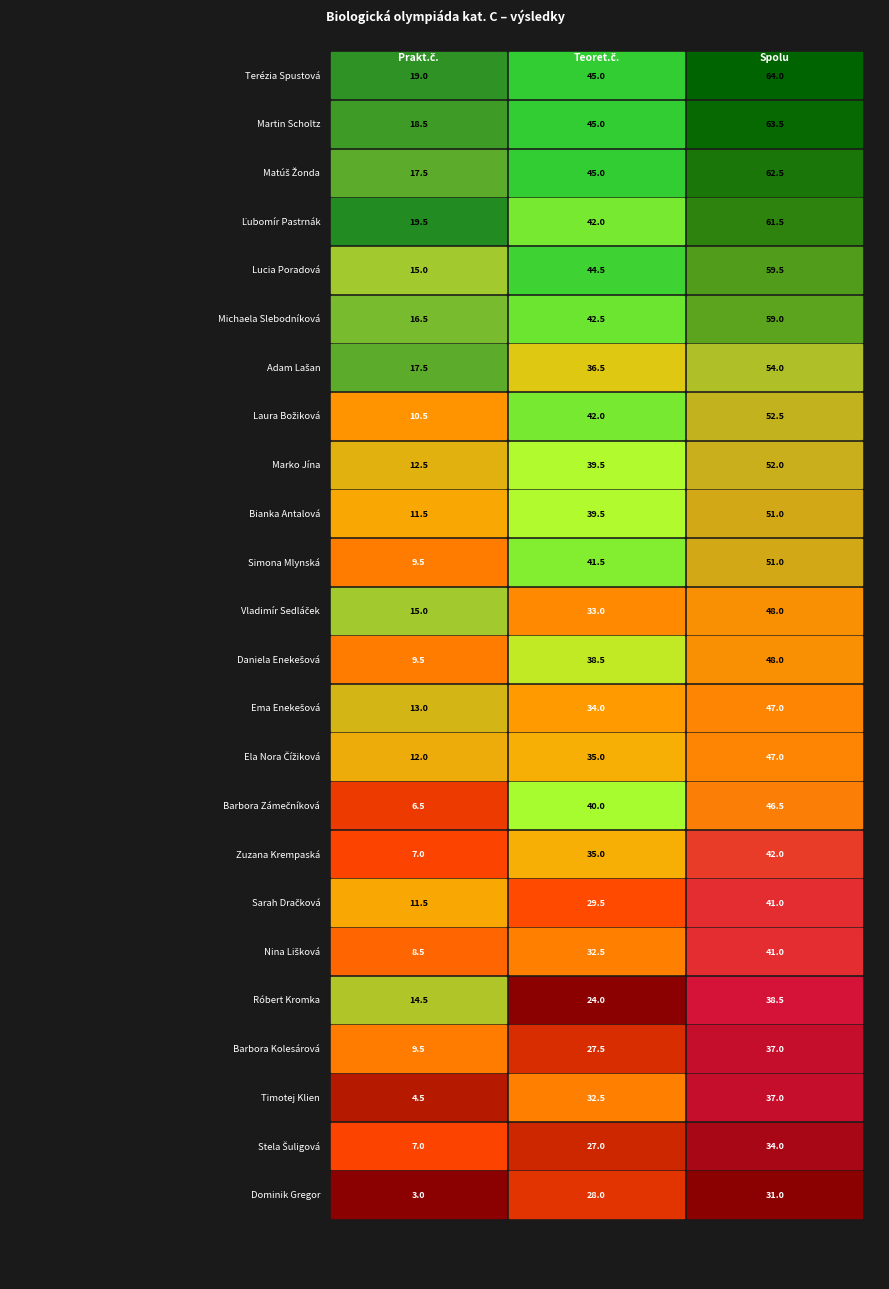

What is the maximum value shown in the chart?

64.0